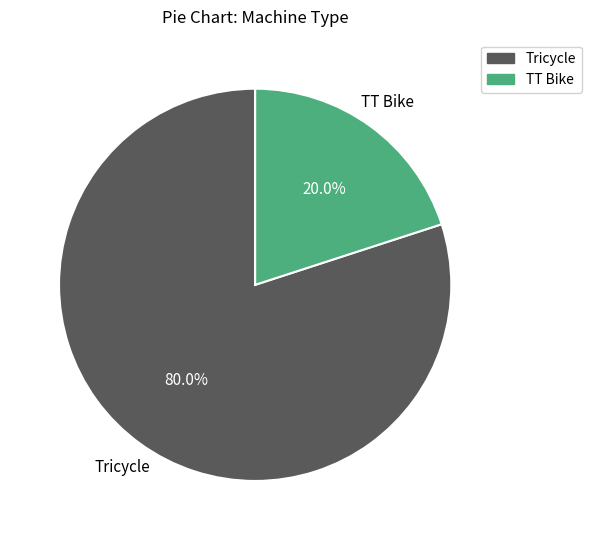

To the nearest percent, what percentage of the pie is Tricycle?

80%